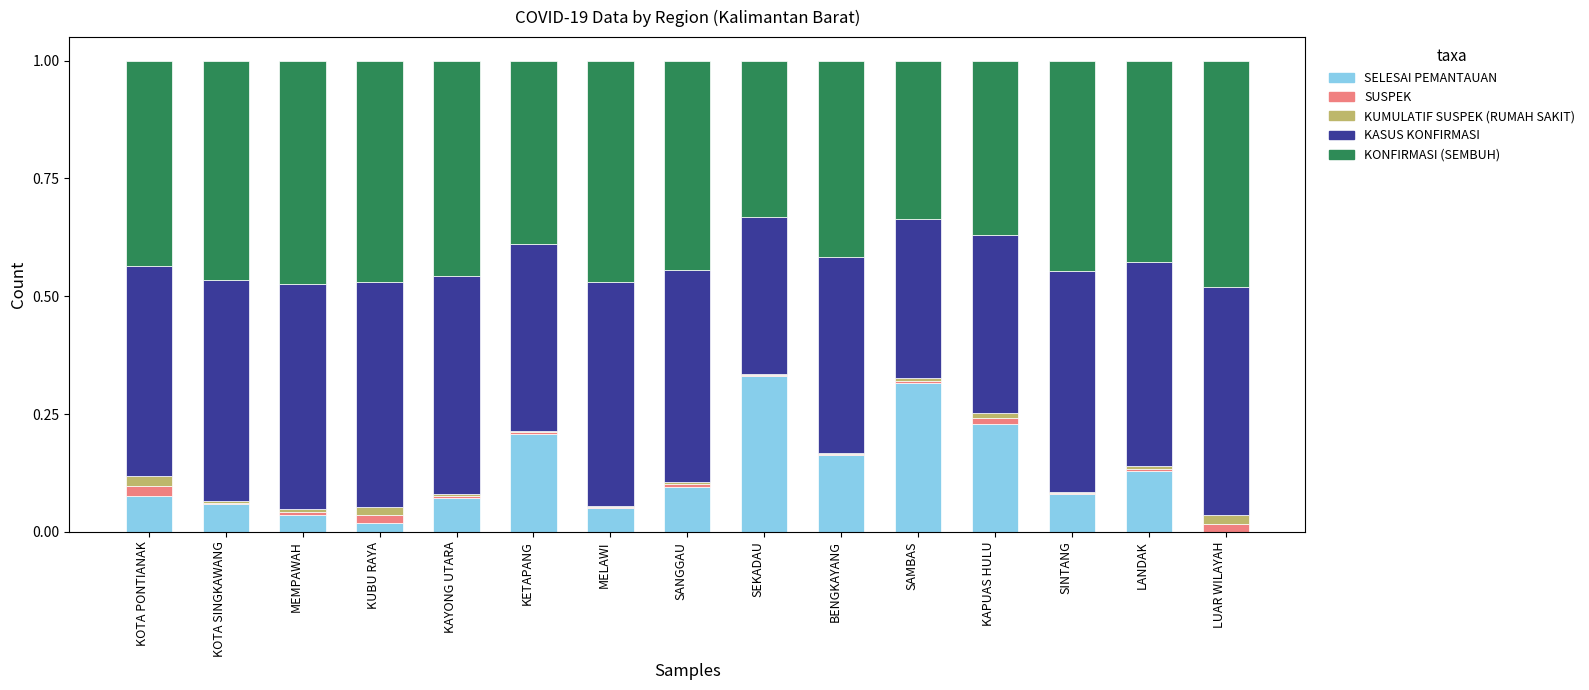

The SELESAI PEMANTAUAN series shows 0.1 at KAYONG UTARA. True or false?

True